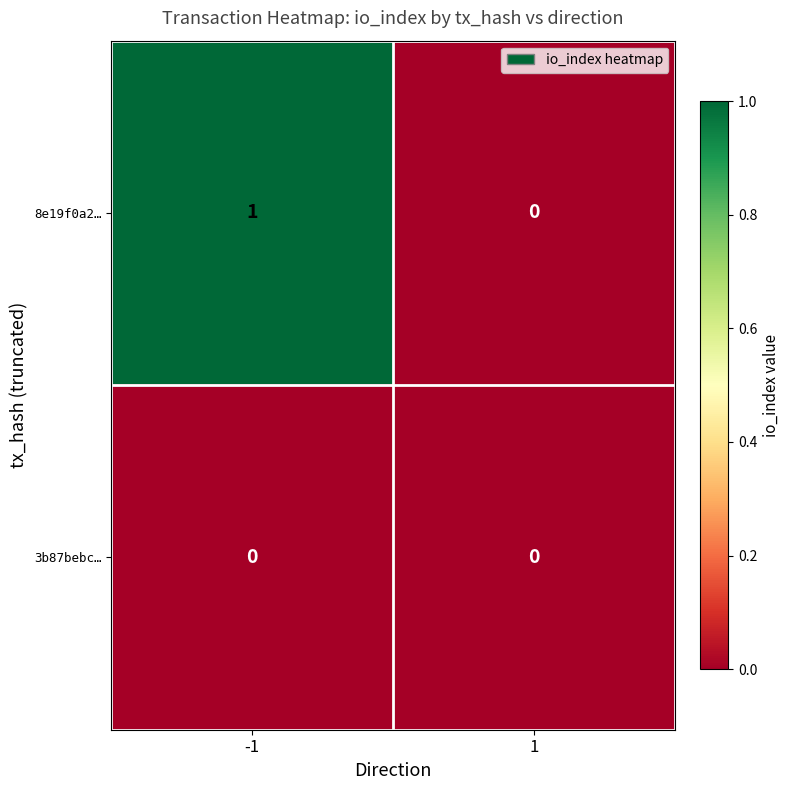

Rank the series by their average value, from highest to lowest.

8e19f0a2…, 3b87bebc…